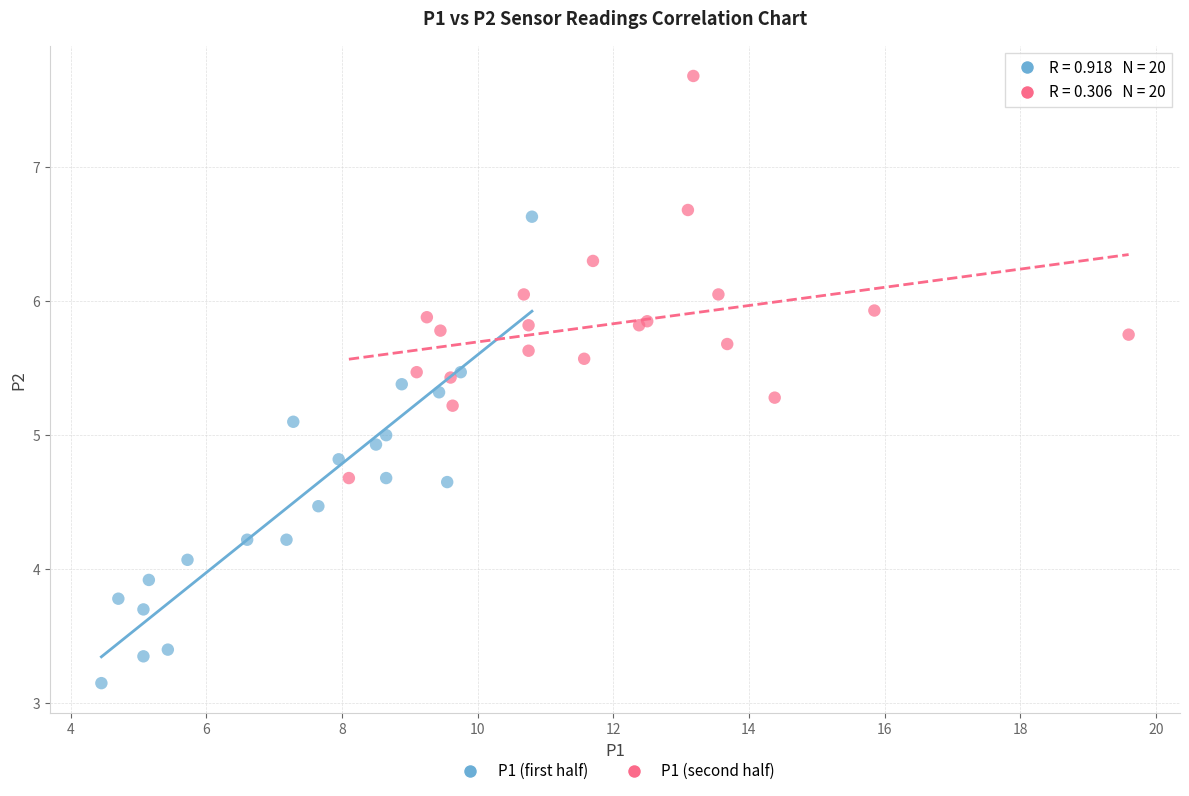

Which series contains the lowest Y value?

P1 (first half)